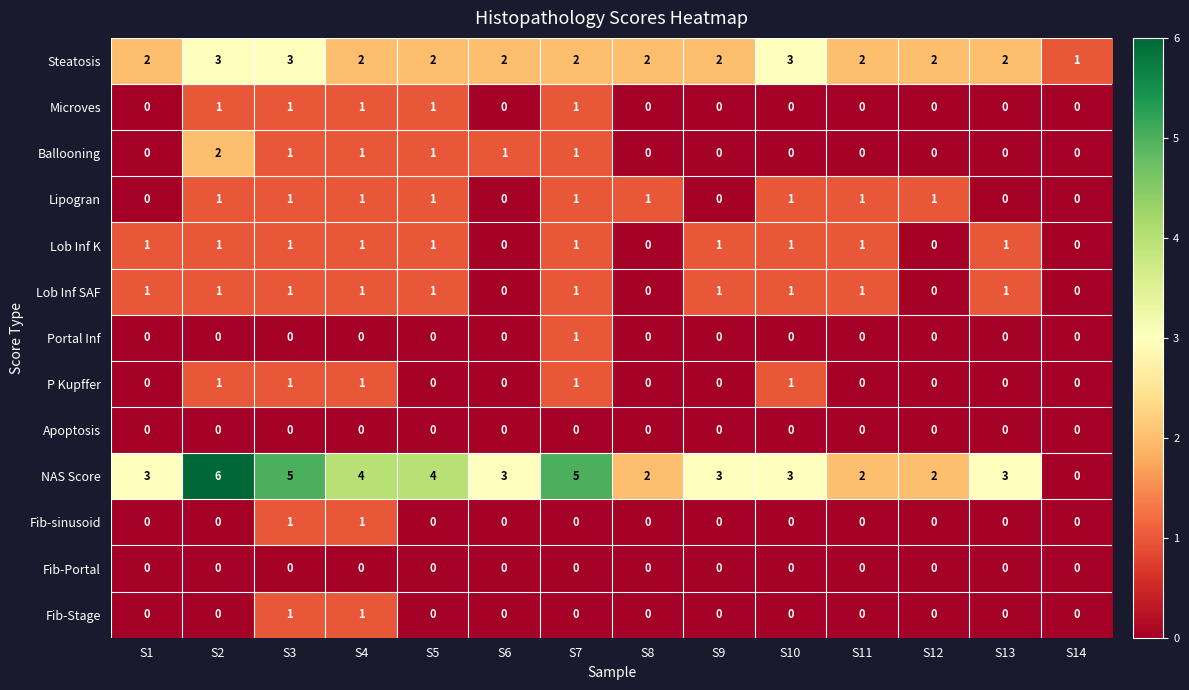

What is the maximum value shown in the chart?

6